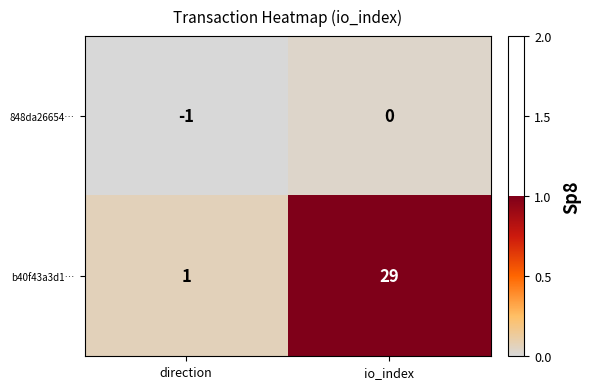

The value of 848da26654… at io_index is -1. True or false?

False